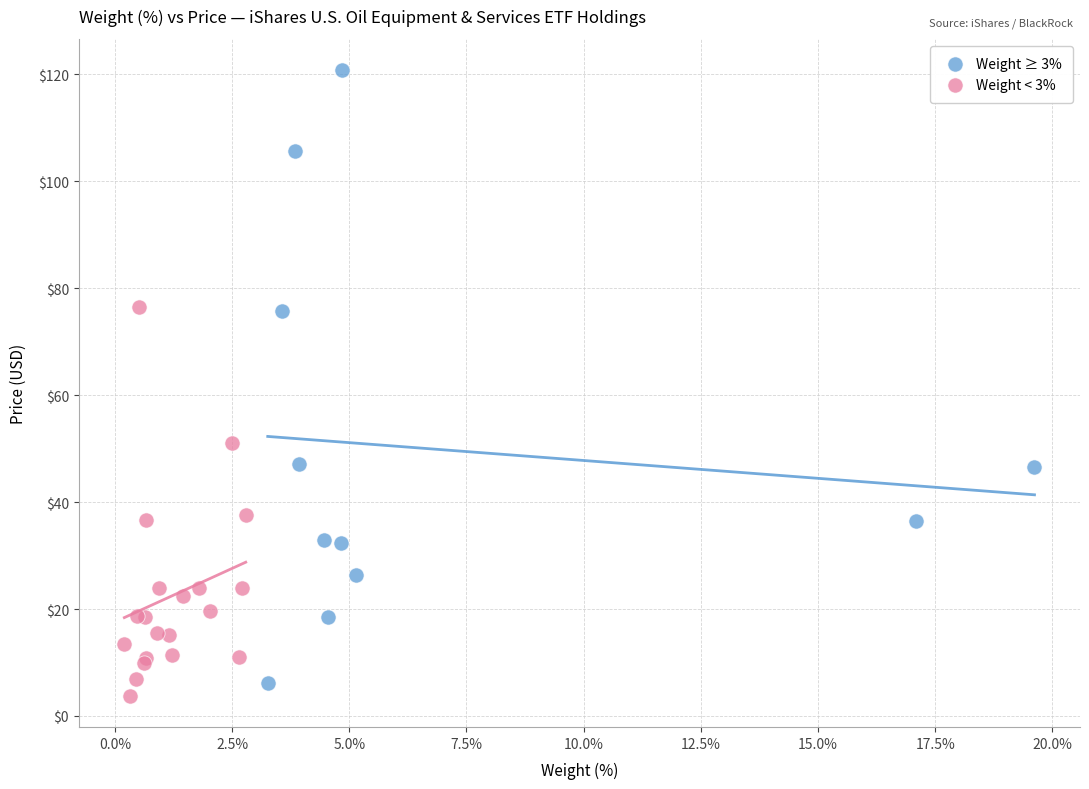

Which series contains the lowest Y value?

Weight < 3%